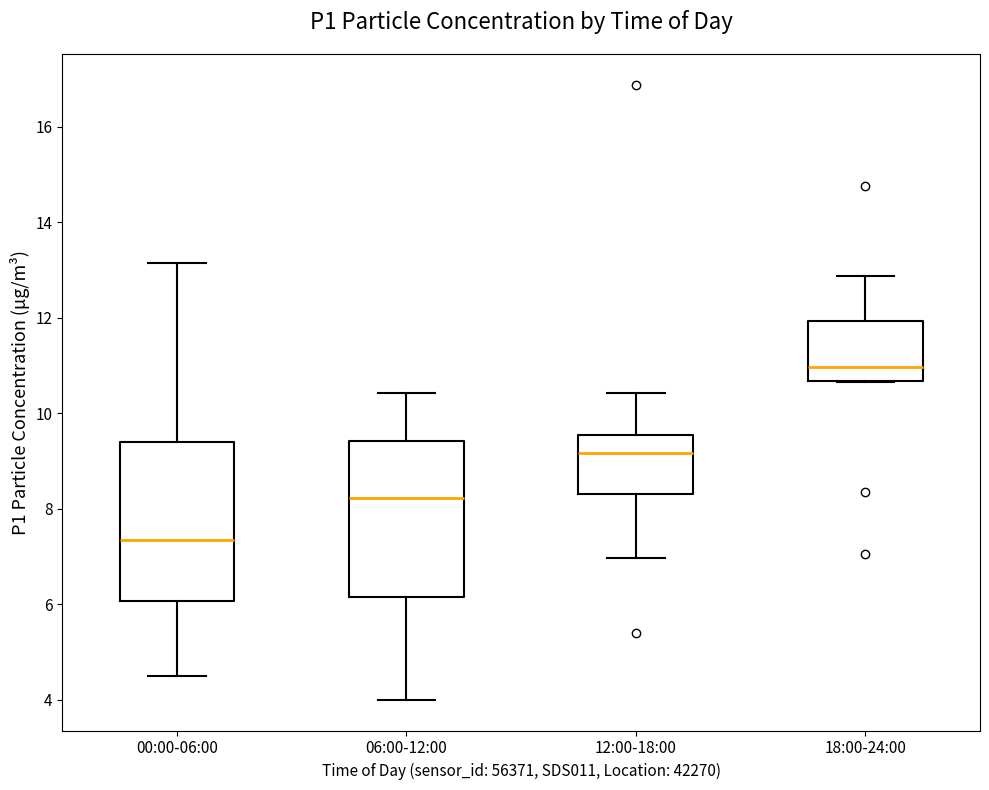

Reading left to right, read every box against the y-axis: the position of its median line, the range the box covers, and the ends of its whiskers. The values are not printed on the chart, so give them approximately, as read against the axis.

00:00-06:00: median 7.4, box 6.0 to 9.4, whiskers 4.6 to 13.2
06:00-12:00: median 8.2, box 6.2 to 9.4, whiskers 4.0 to 10.4
12:00-18:00: median 9.2, box 8.4 to 9.6, whiskers 7.0 to 10.4
18:00-24:00: median 11.0, box 10.6 to 12.0, whiskers 10.6 to 12.8